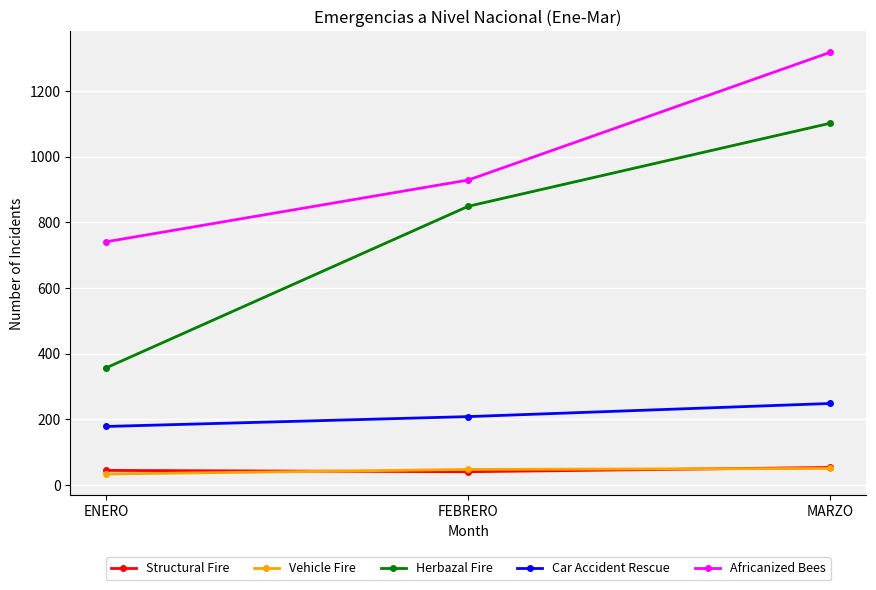

What is the sum of all Car Accident Rescue values?

634